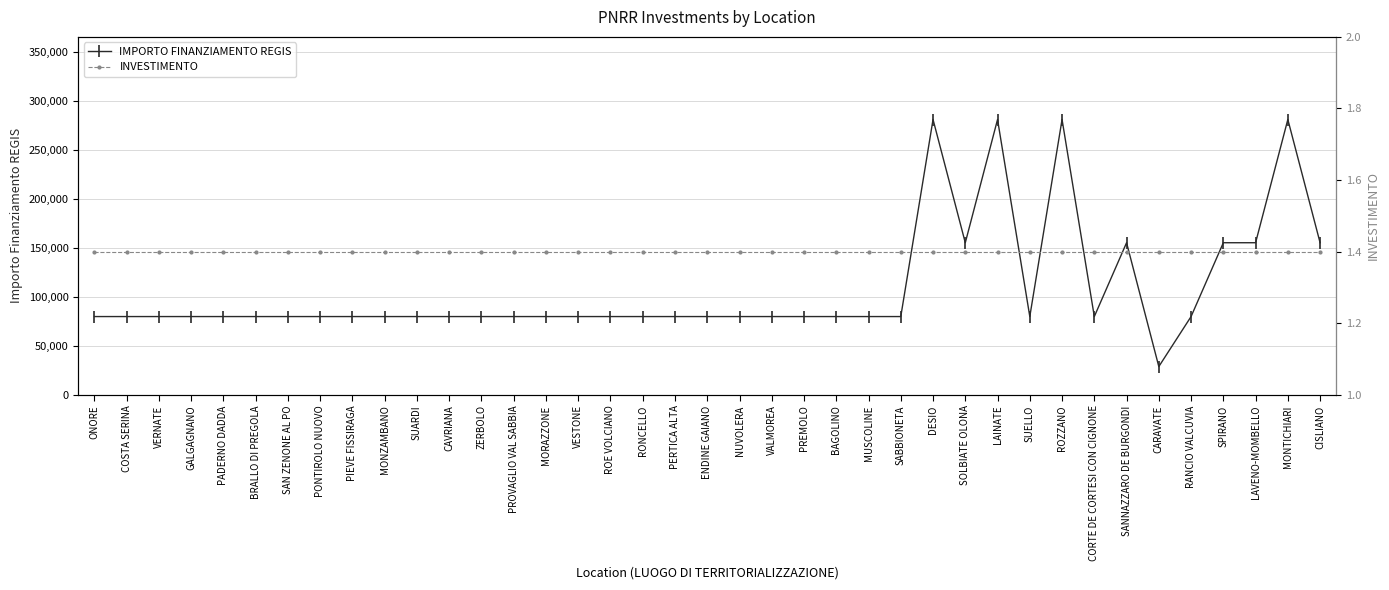

True or false: IMPORTO FINANZIAMENTO REGIS and INVESTIMENTO cross at least once.

False